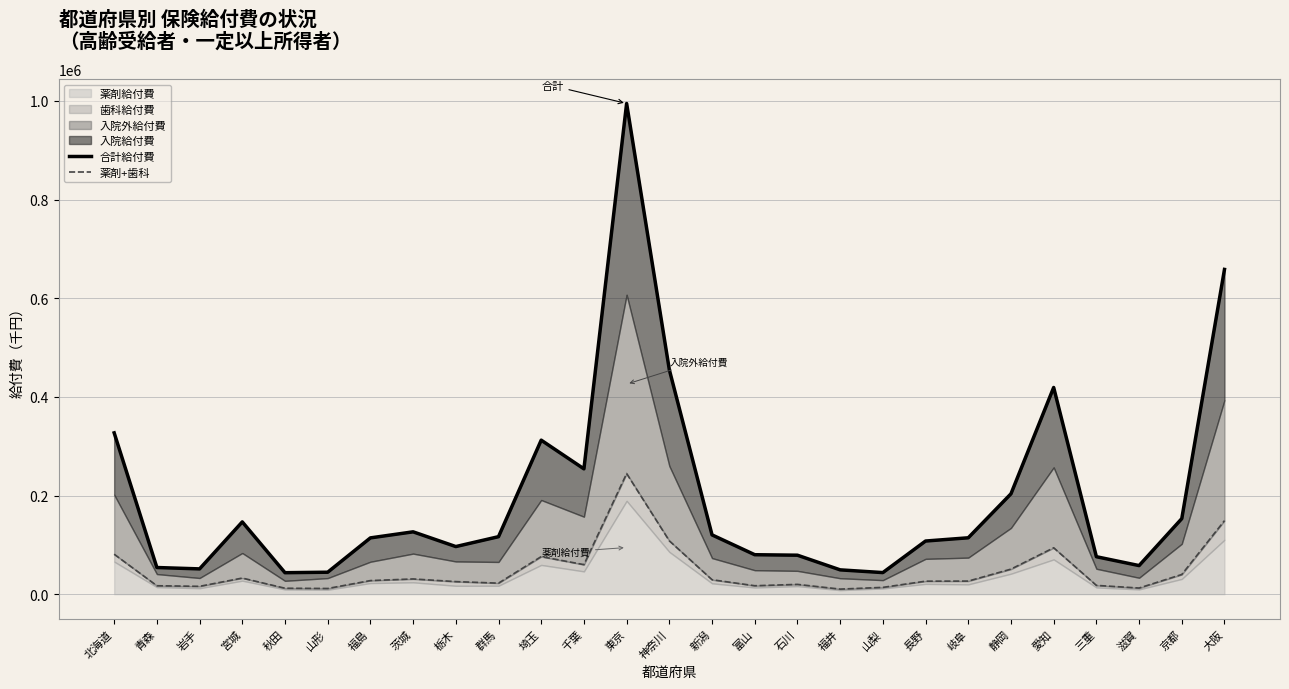

The value of 薬剤+歯科 at 千葉 is 106273.7. True or false?

False